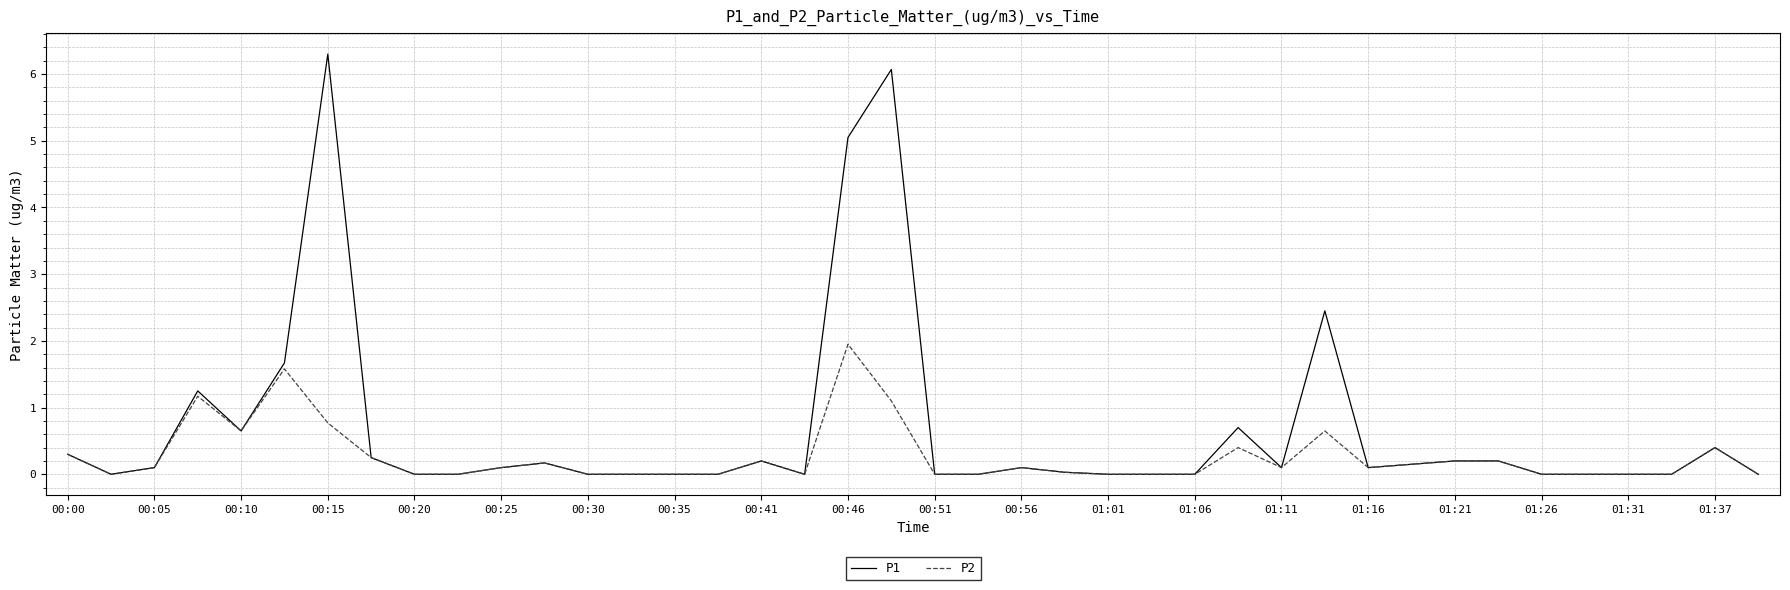

Rank the series by their maximum value, from highest to lowest.

P1, P2